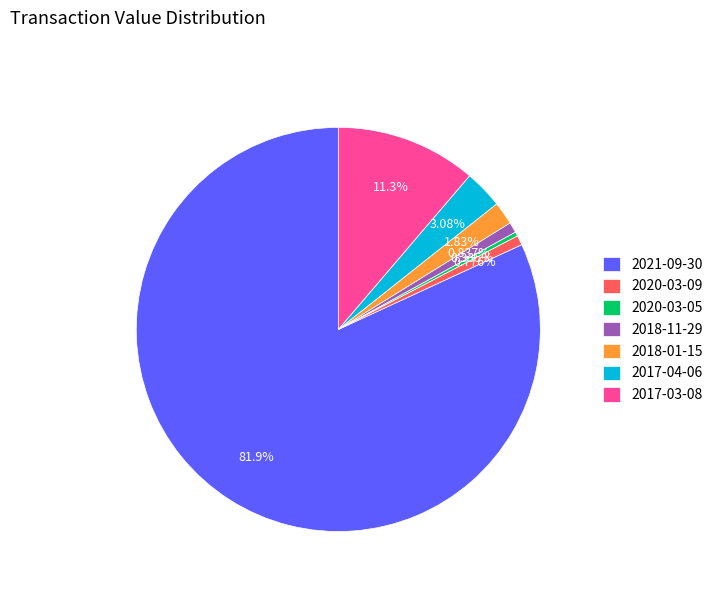

Is it true that 2021-09-30 is 89% of the pie?

False